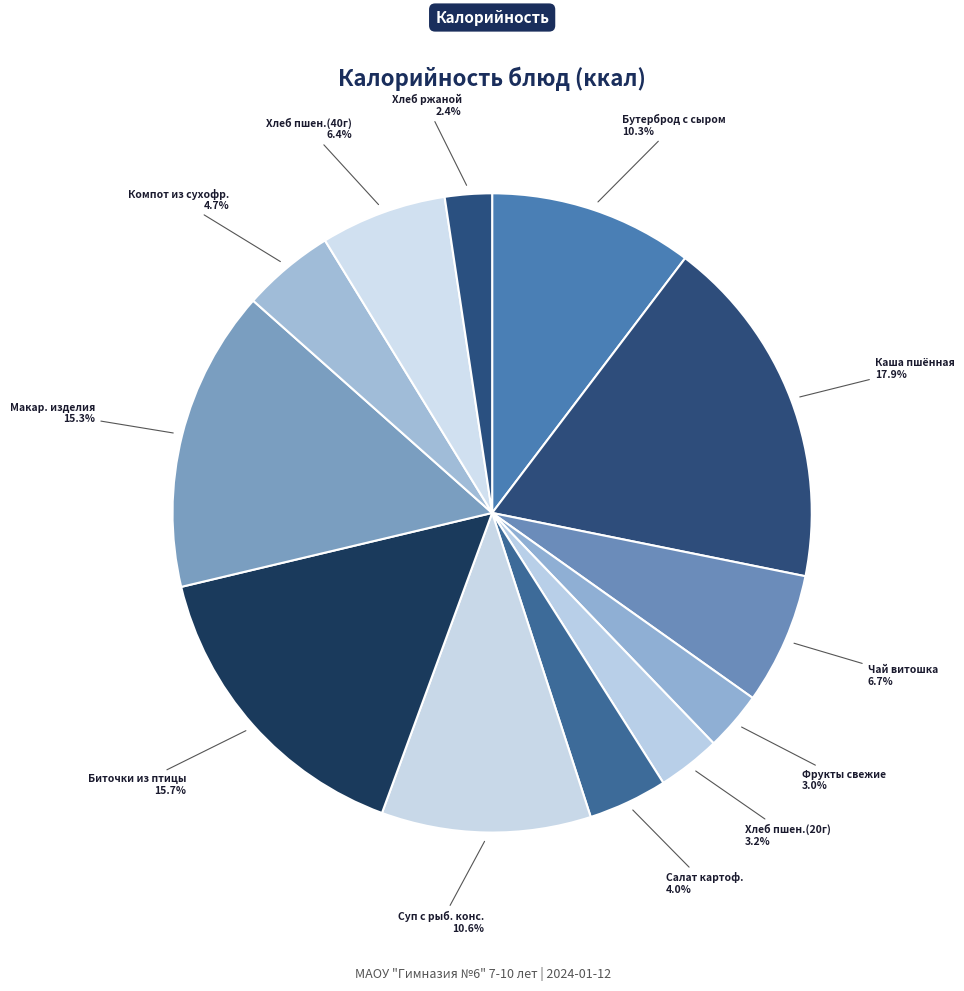

Count the number of slices in the pie.

12